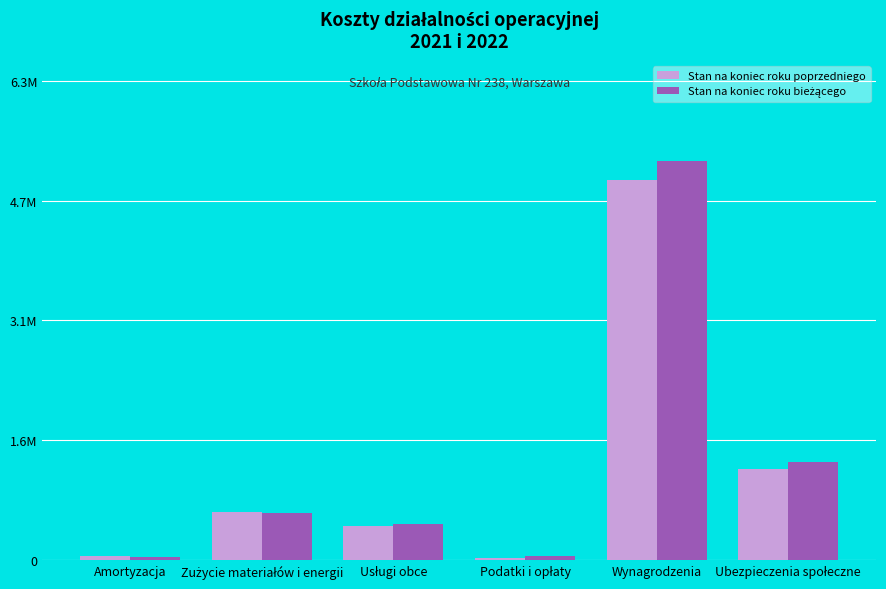

What is the difference between the maximum and minimum values in the Stan na koniec roku poprzedniego series?

4937455.3